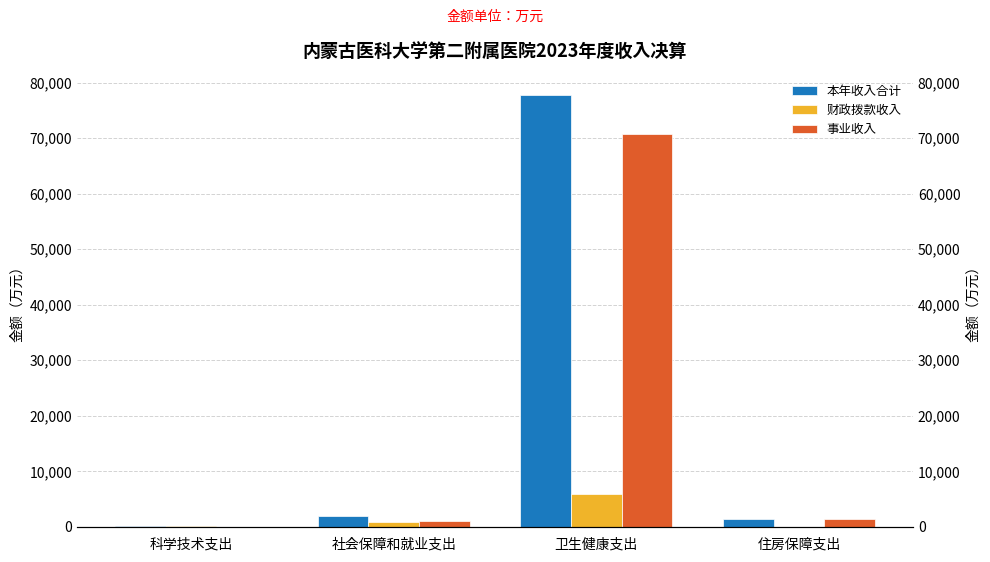

What is the difference between the 财政拨款收入 values at 住房保障支出 and 卫生健康支出?

5834.2